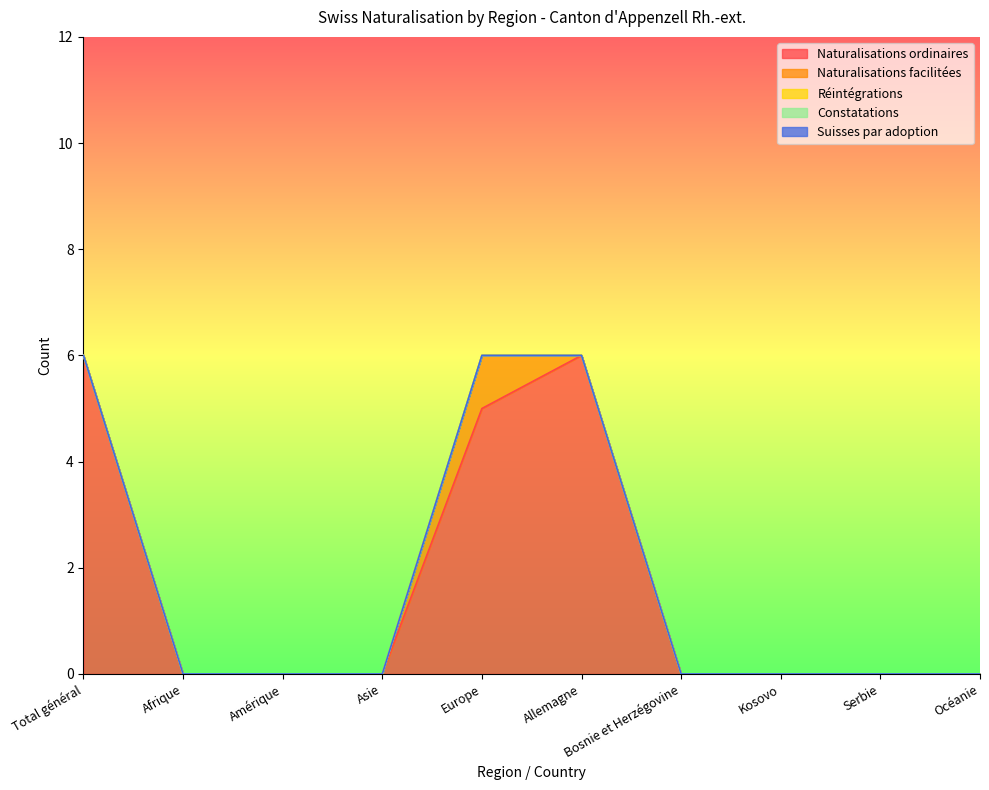

Is it true that Suisses par adoption equals 0 at Bosnie et Herzégovine?

True